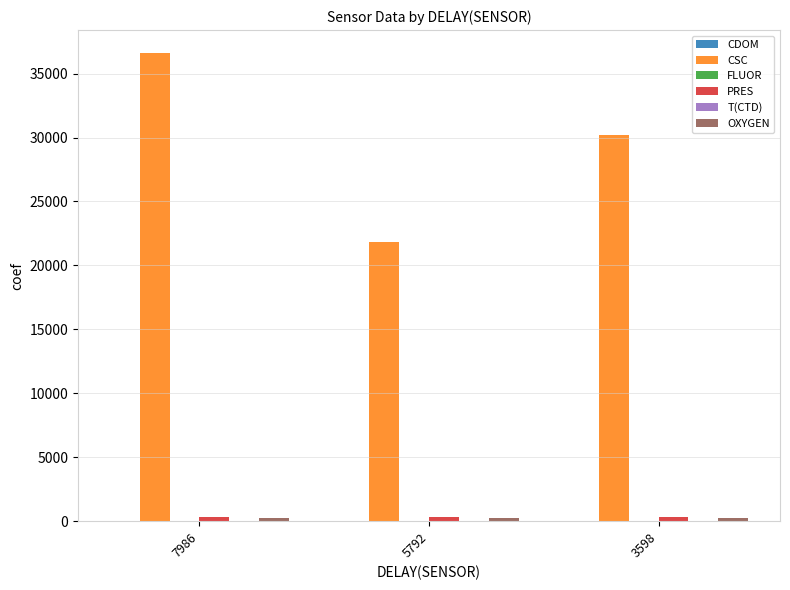

What is the sum of all CSC values?

88634.0